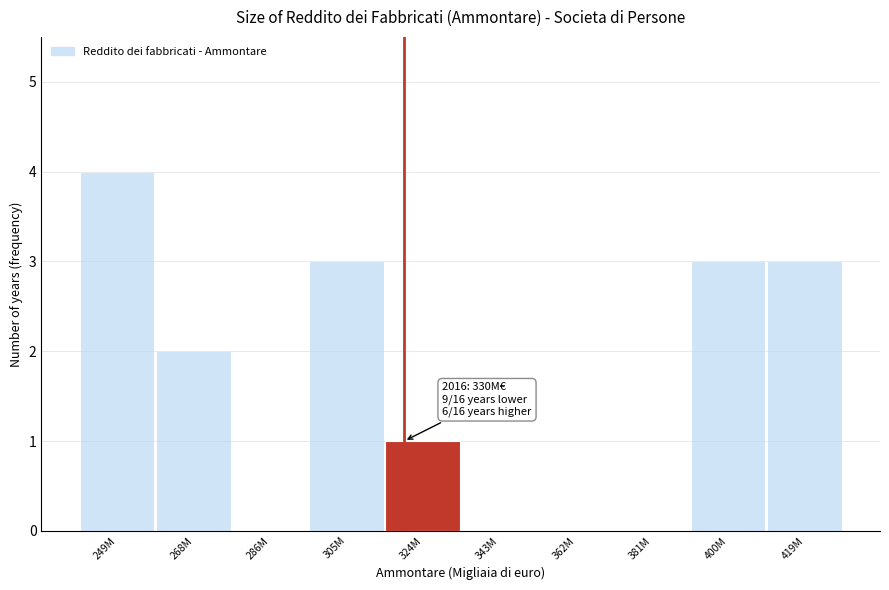

Reading left to right, extract all data points from this chart.

249M=4	268M=2	286M=0	305M=3	324M=1	343M=0	362M=0	381M=0	400M=3	419M=3